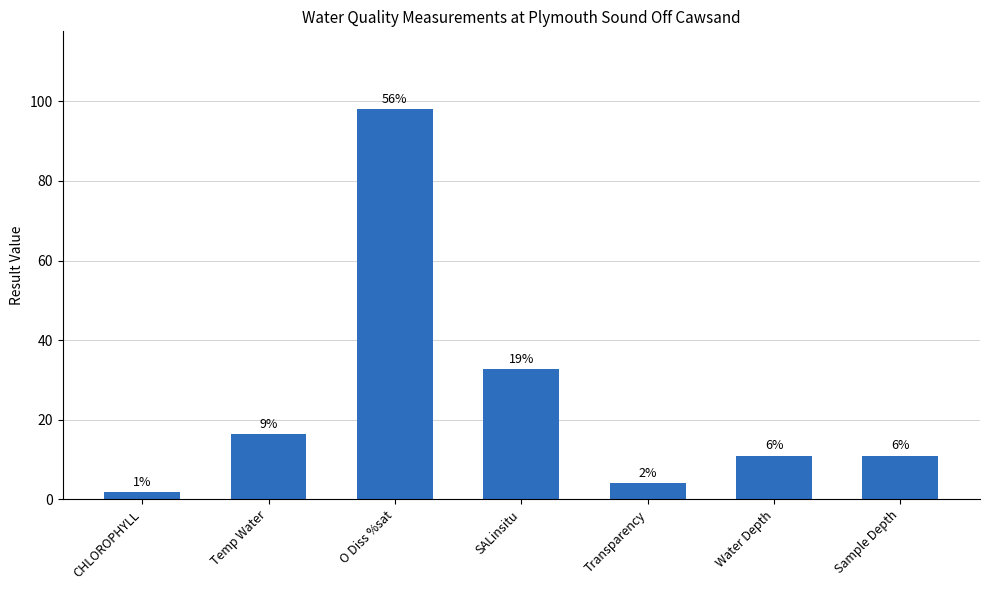

What is the average value?

25.0